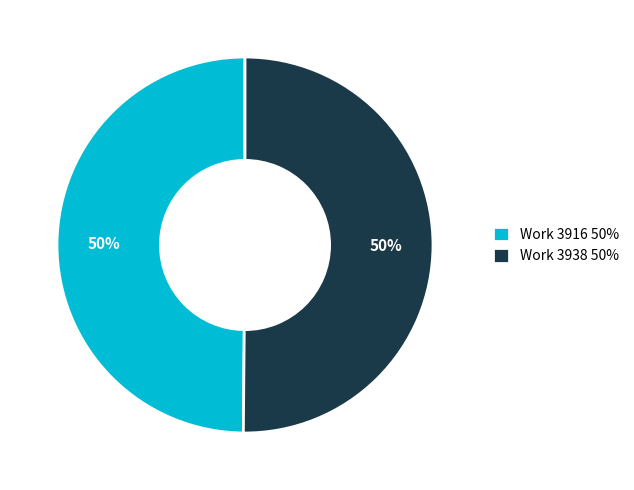

What is the ratio of the value at Work 3916 50% to the value at Work 3938 50%?

1.0